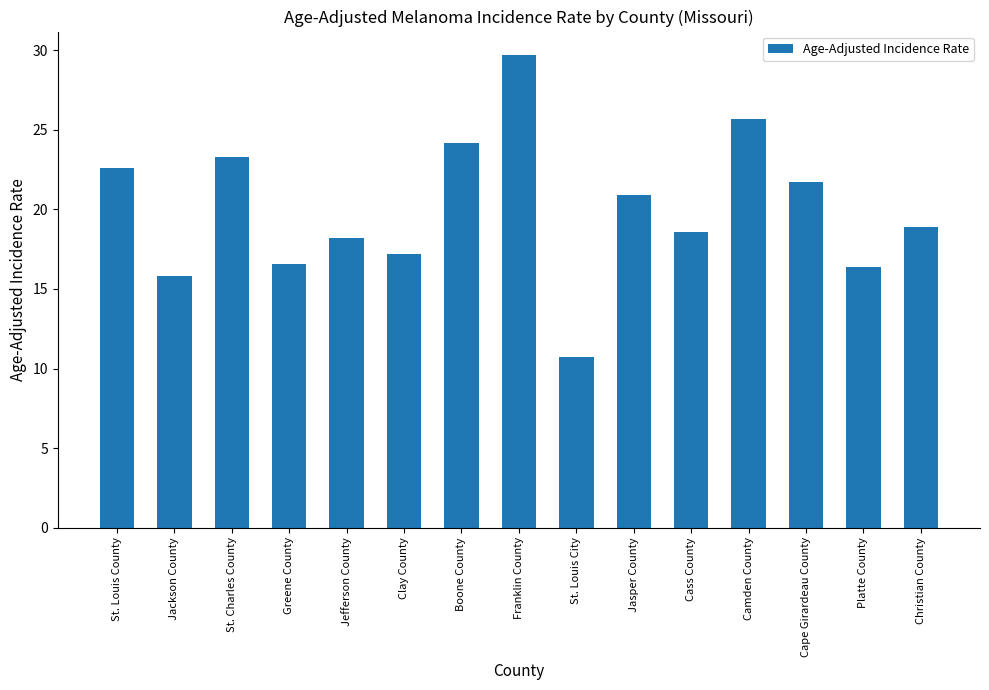

What is the change in value from Franklin County to Platte County?

-13.3